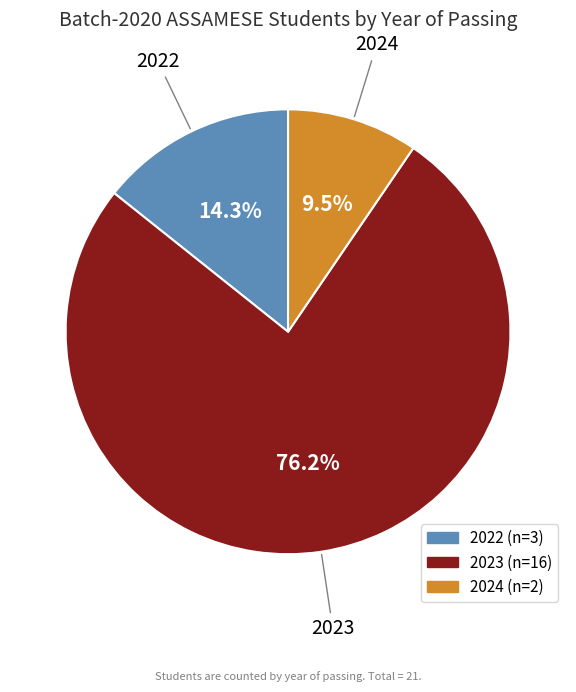

To the nearest percent, what percentage of the pie is 2023?

76%